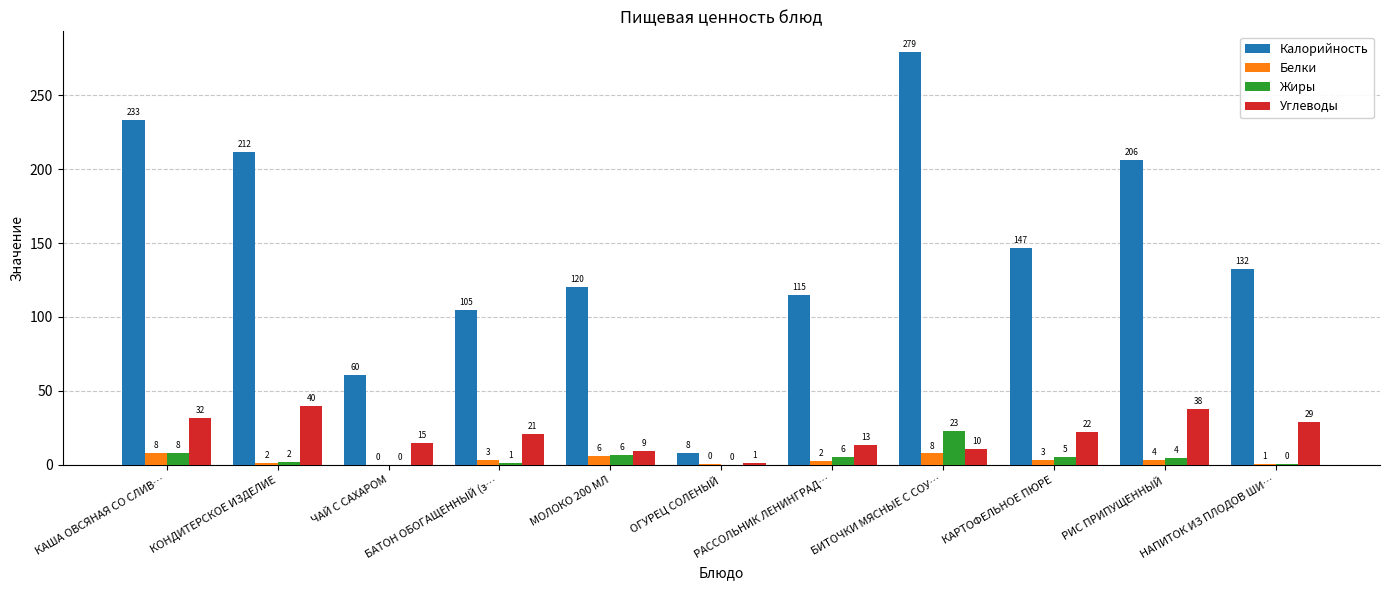

Are the bars horizontal?

No